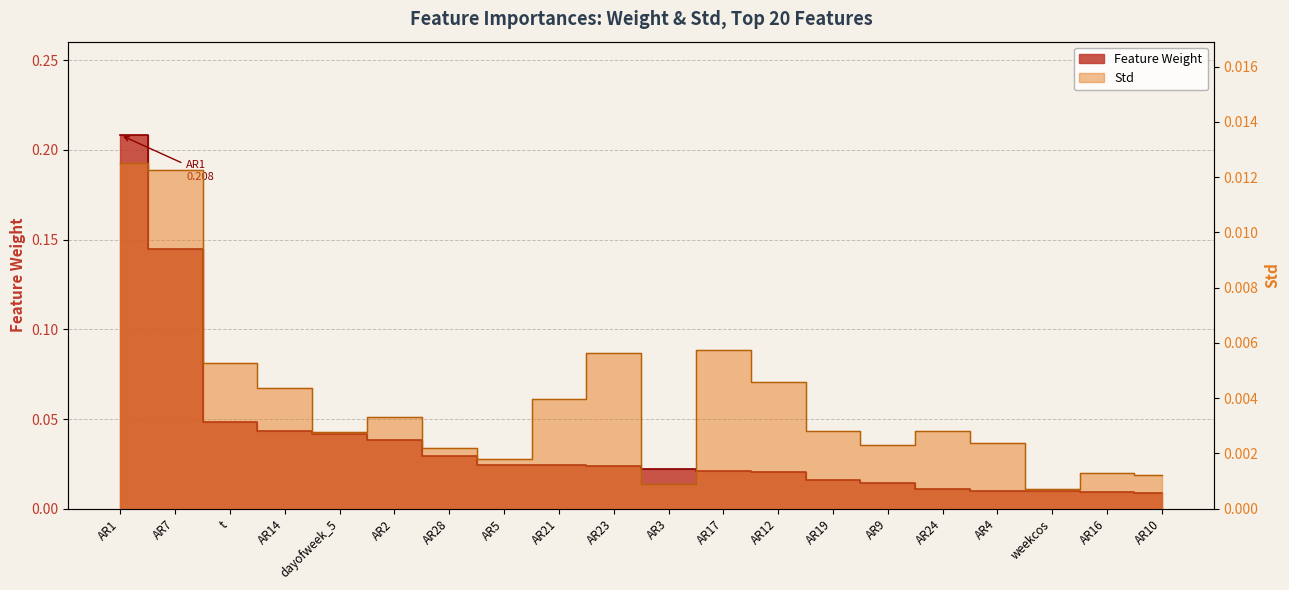

Does the chart have visible grid lines?

Yes